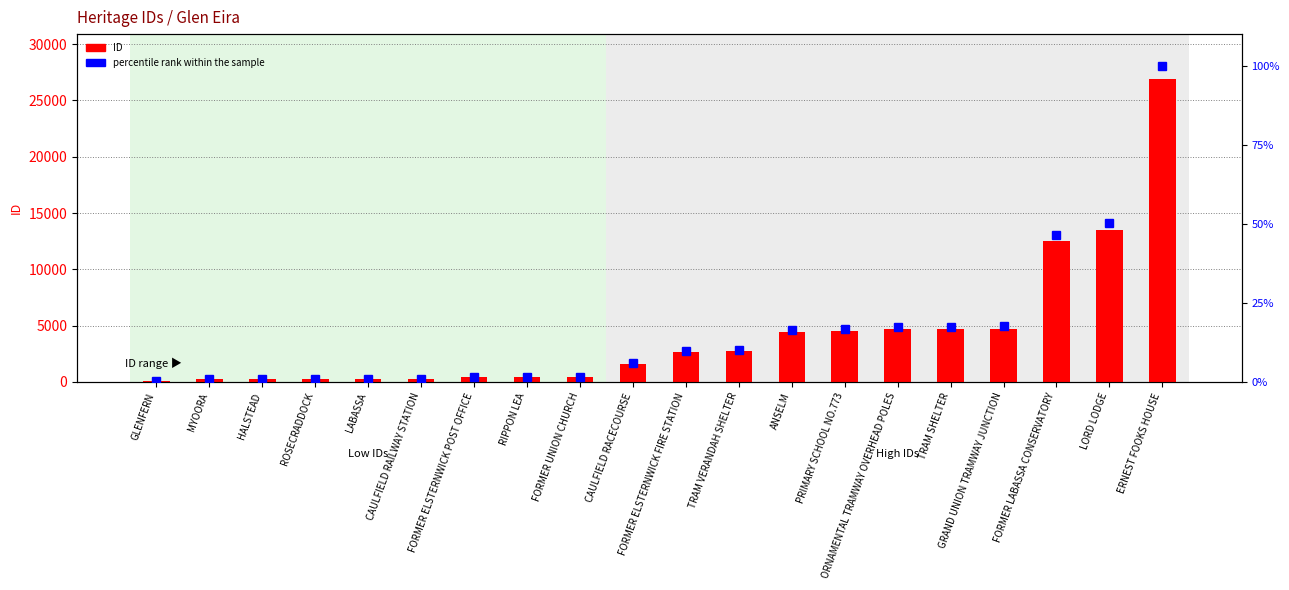

At how many categories does at least one series exceed 2380?

10